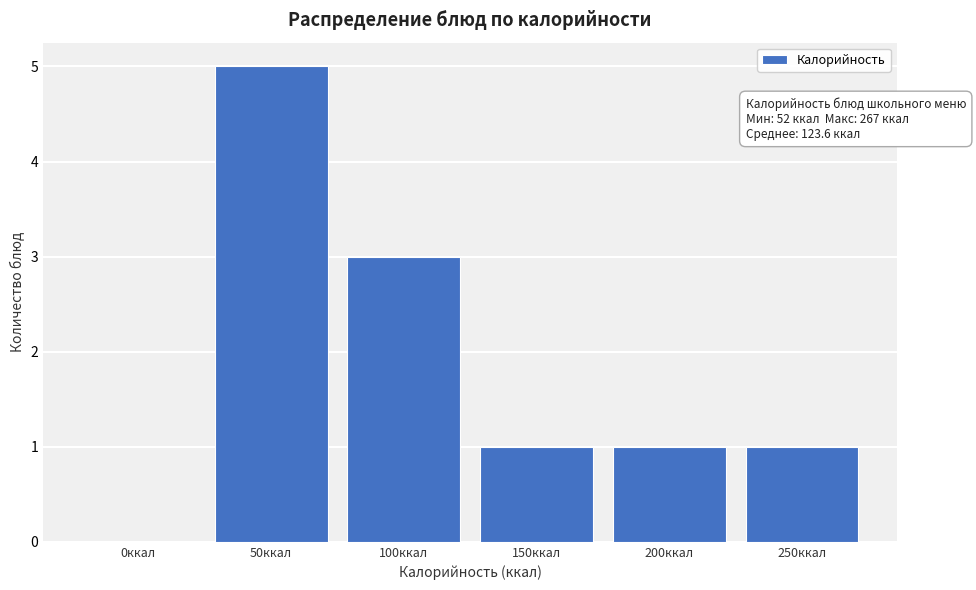

Reading left to right, what are all the values shown in this chart?

0ккал=0	50ккал=5	100ккал=3	150ккал=1	200ккал=1	250ккал=1